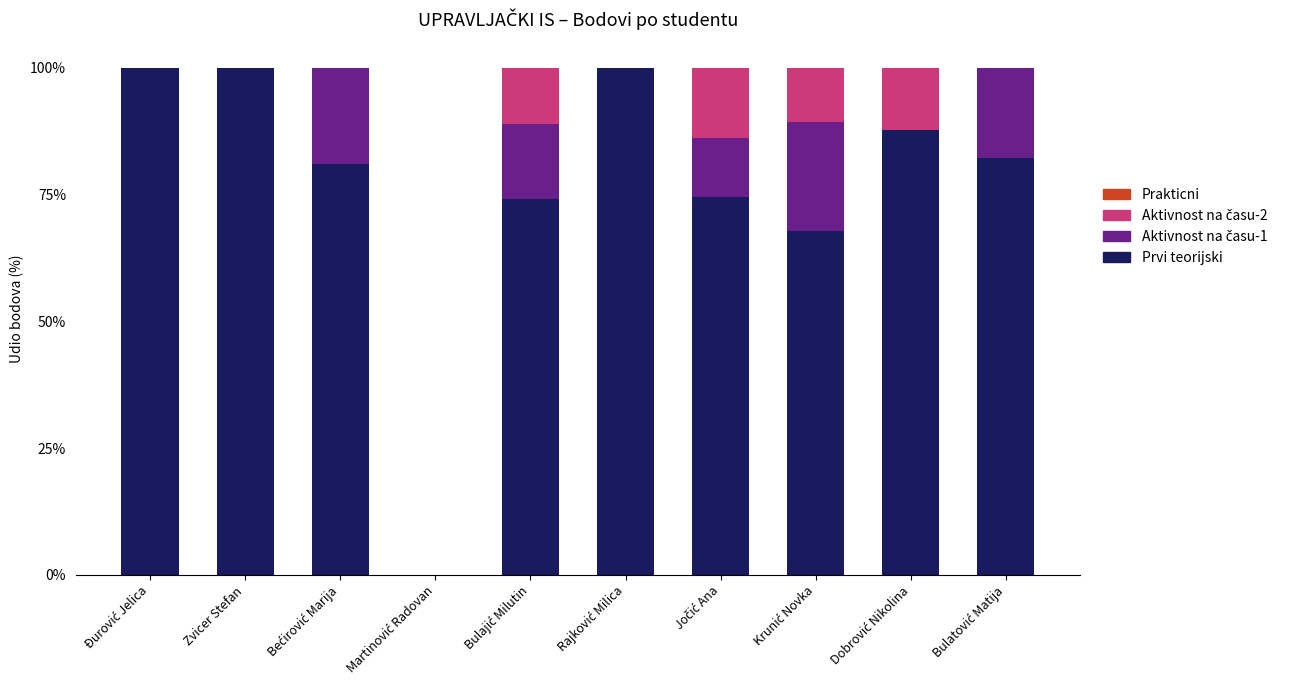

What is the sum of all Prvi teorijski values?

767.3